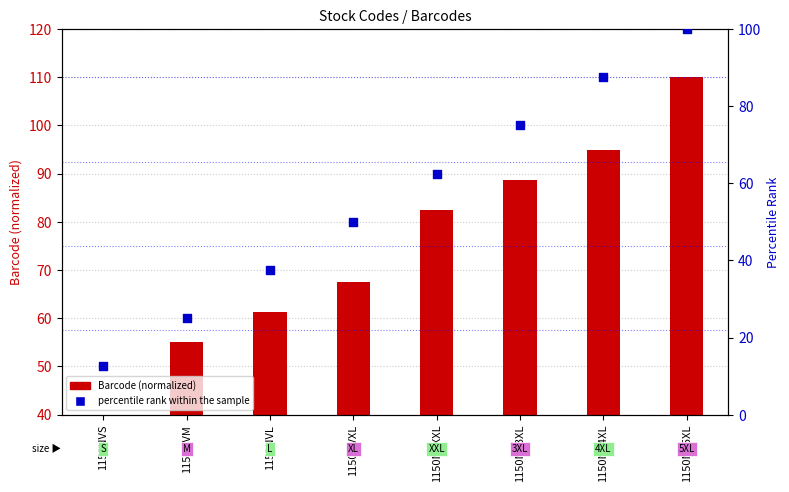

Which series has the largest Y range (max minus min)?

percentile rank within the sample